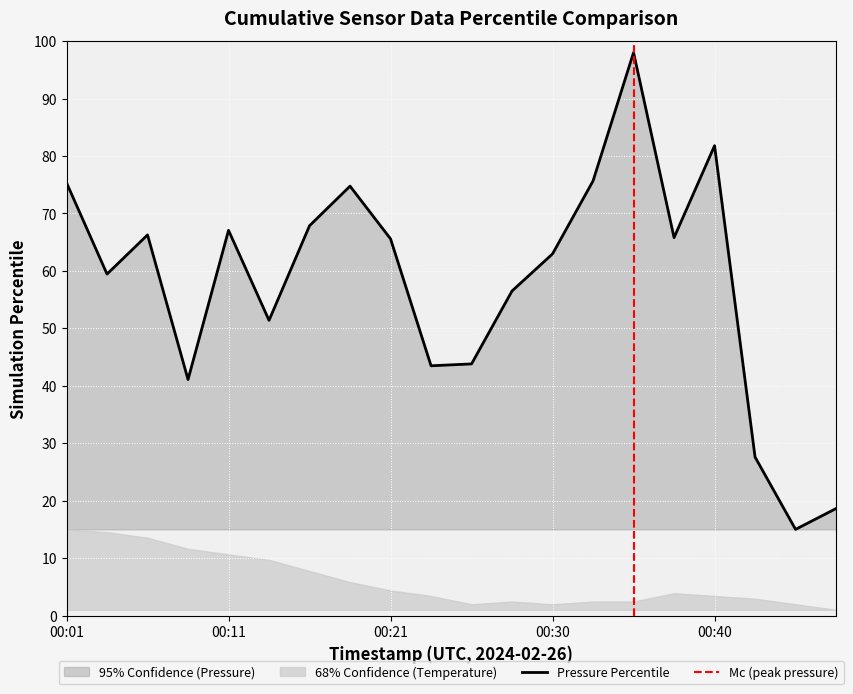

Is it true that the value at 2024-02-26T00:38:14 is 65.8?

True